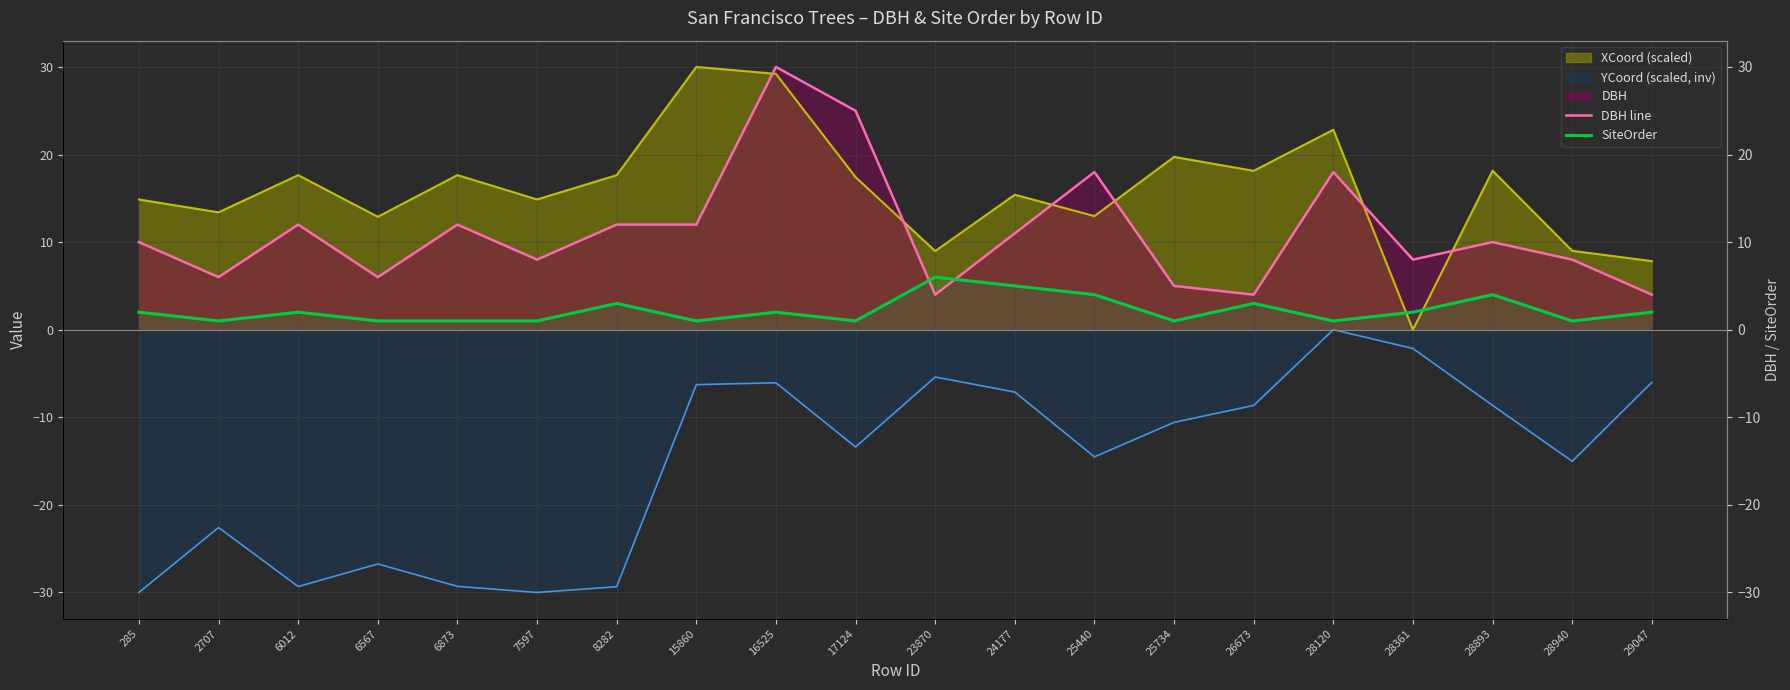

True or false: DBH line has a value of 3 at 2707.

False